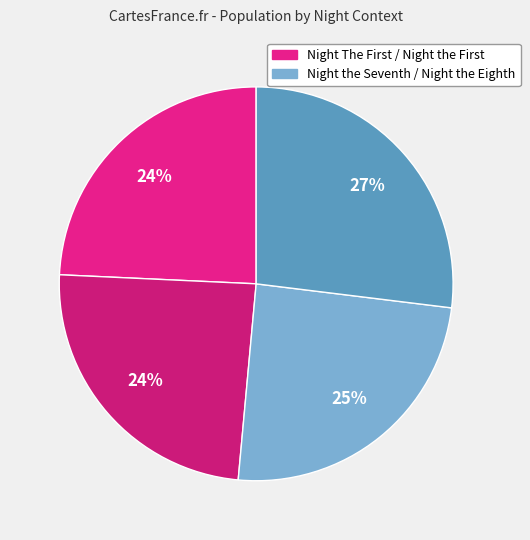

How many segments does this pie chart have?

4